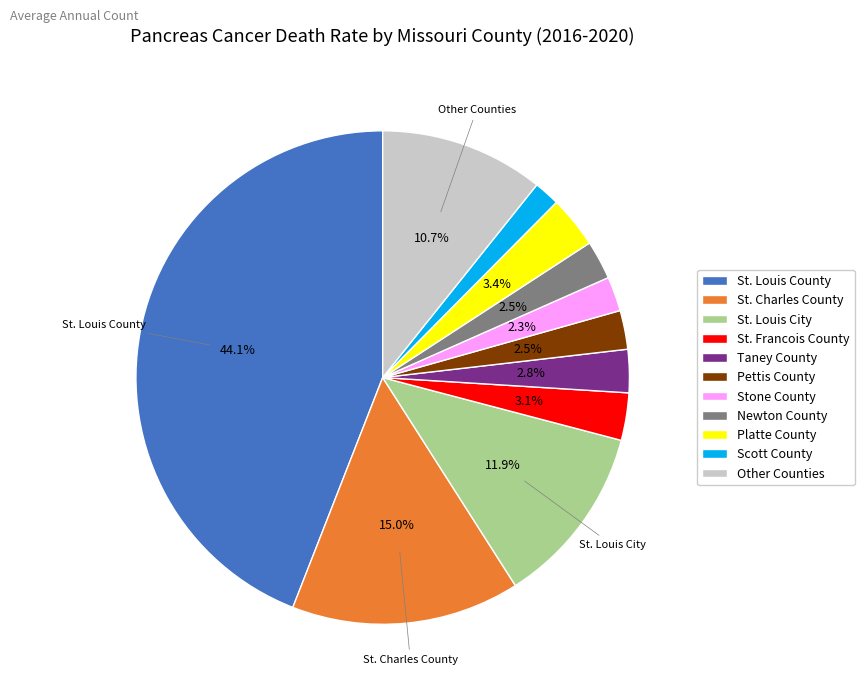

Which slice is the smallest?

Scott County